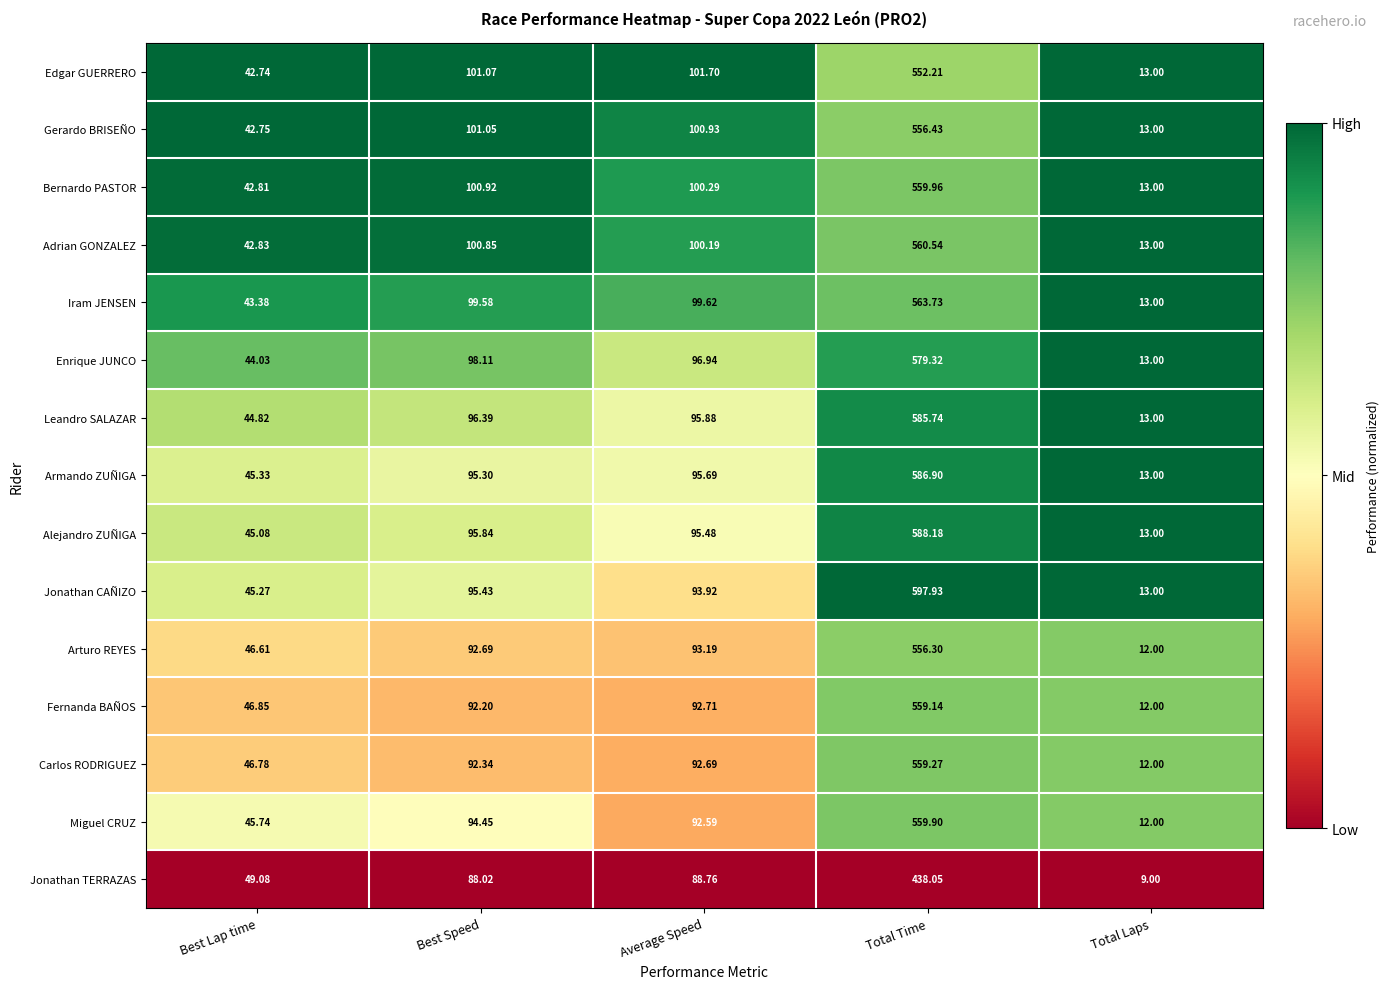

Is the value of Alejandro ZUÑIGA at Best Lap time greater than the value of Leandro SALAZAR at Total Laps?

Yes